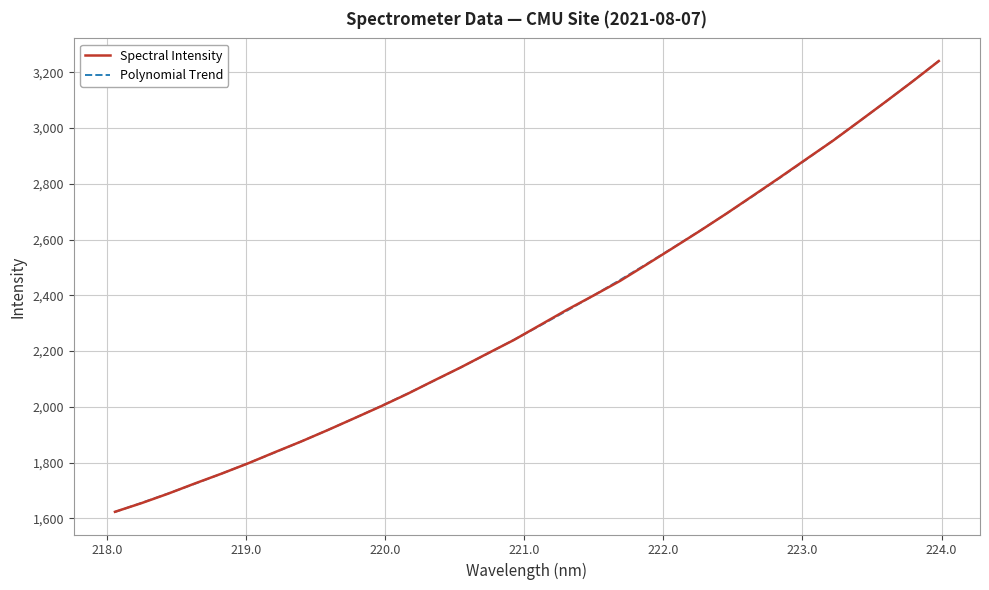

What is the lowest value of the Polynomial Trend series?

1622.8